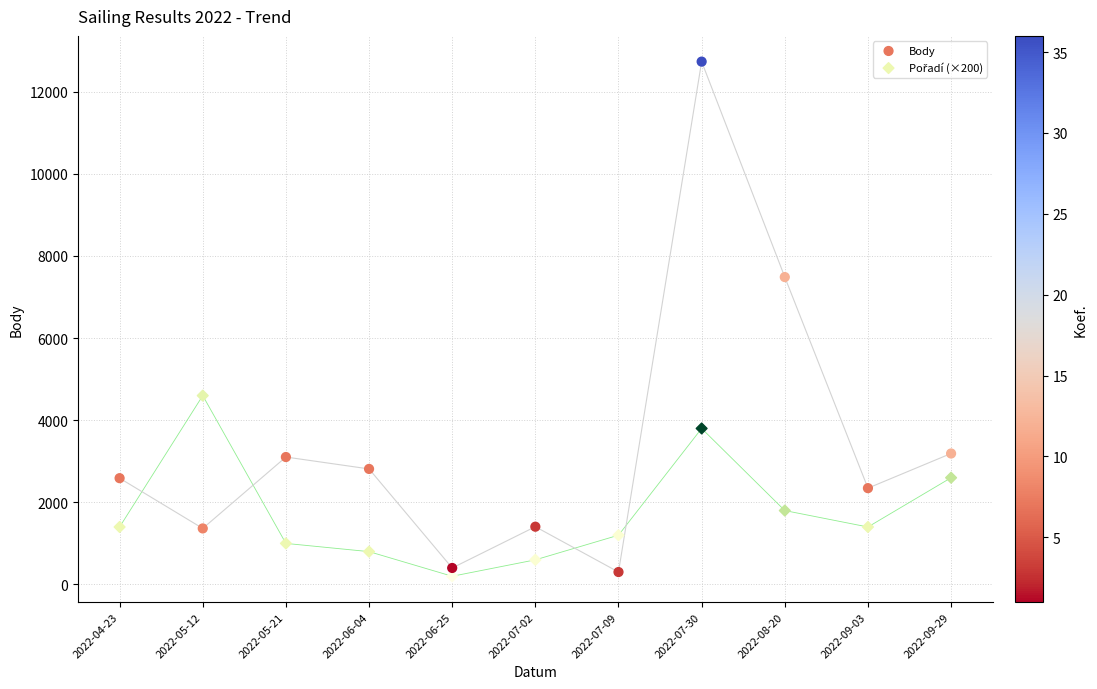

In the Body series, what Y value is closest to 6518?

7487